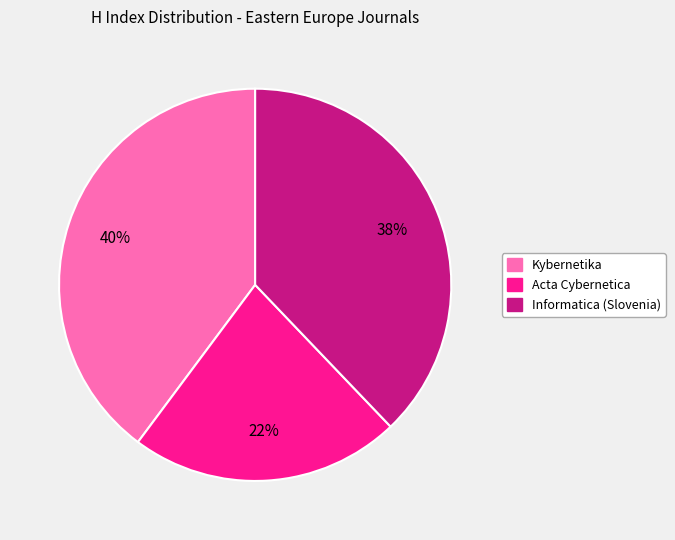

What is the smallest slice in the pie chart?

Acta Cybernetica